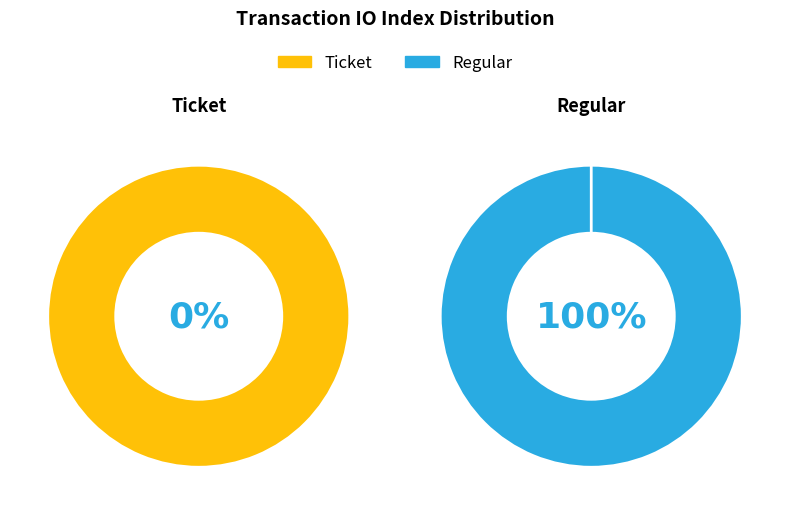

Is it true that Ticket is 78% of the pie?

False